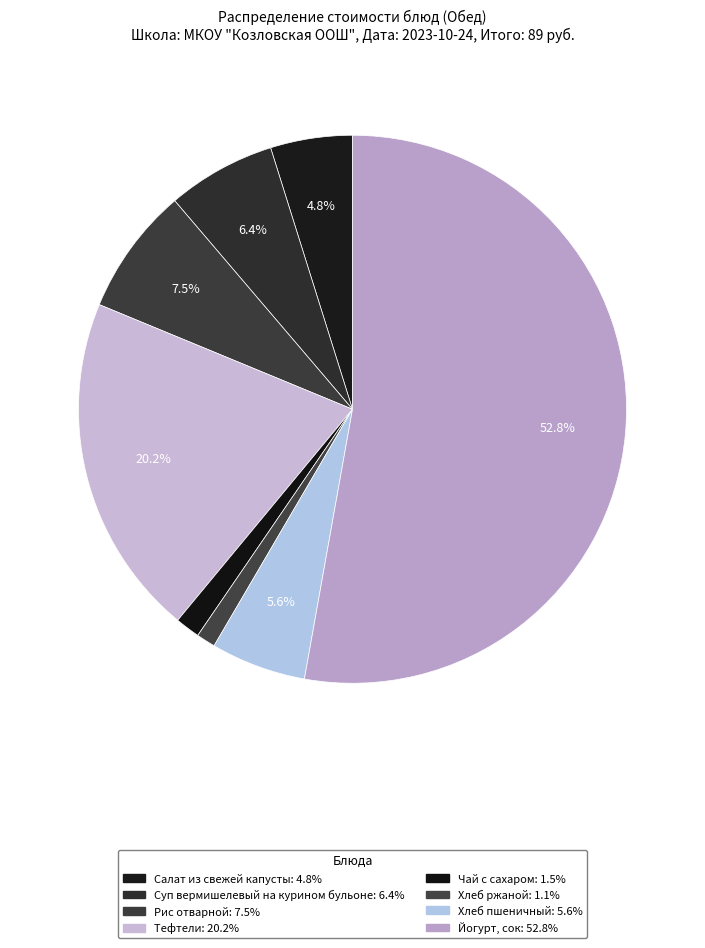

What percentage is the Чай с сахаром slice, to the nearest percent?

1%